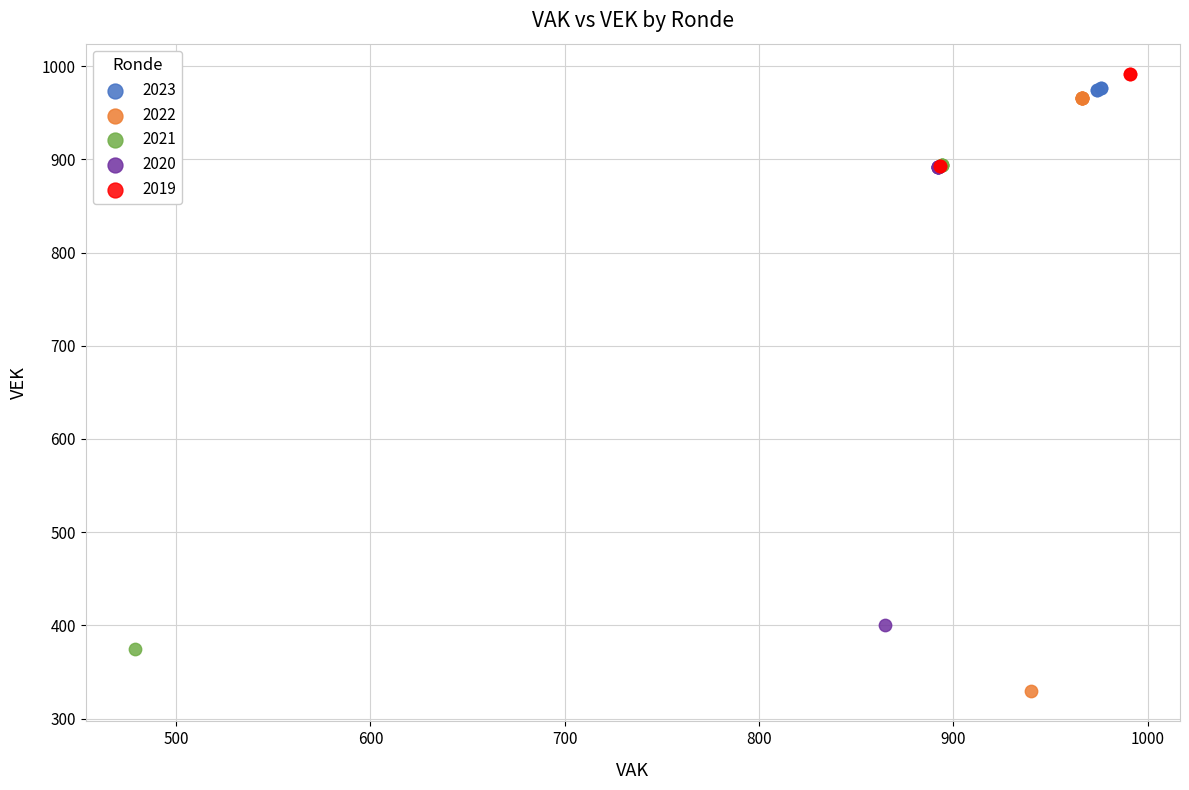

Which series has the widest spread of Y values?

2022